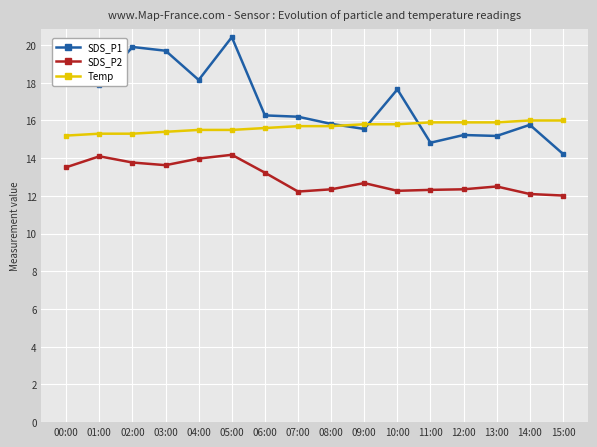

What is the difference between the Temp values at 07:00 and 04:00?

0.2